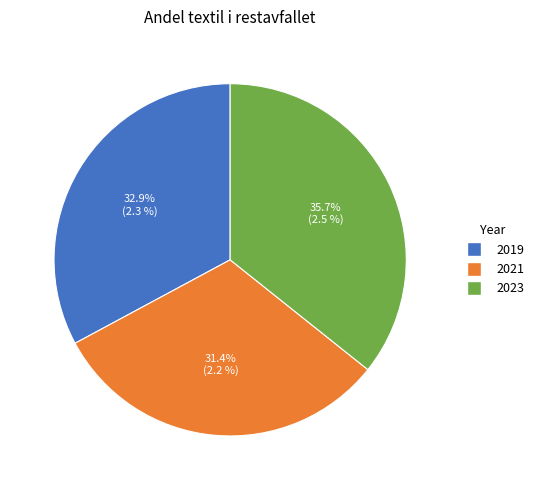

Which has a higher value, 2019 or 2021?

2019